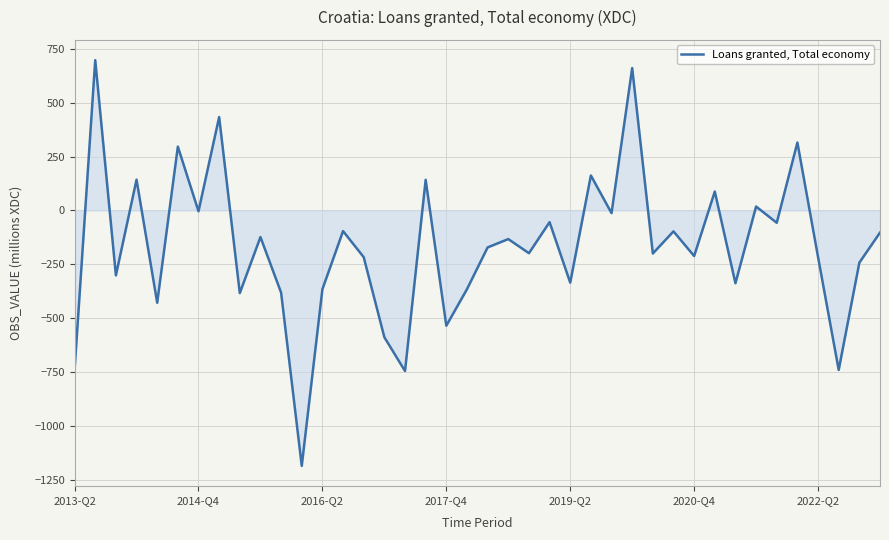

What is the maximum value shown in the chart?

697.0